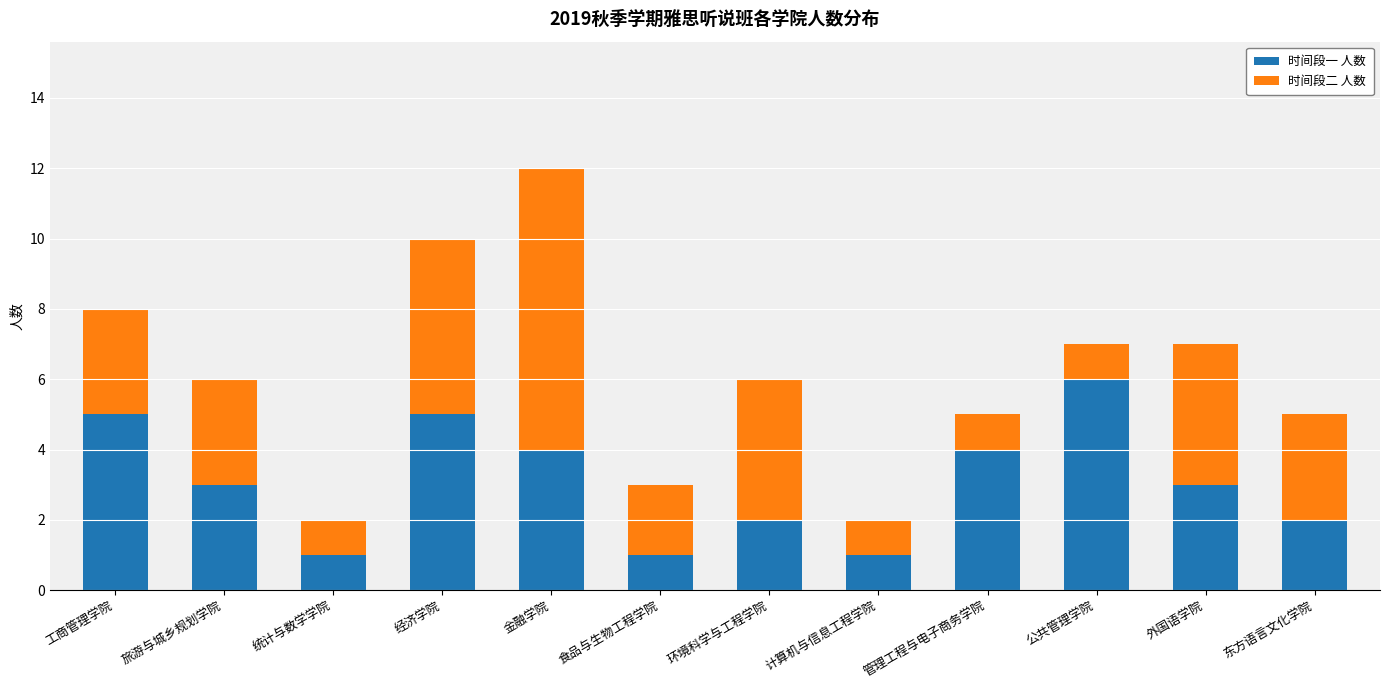

How many series are shown in this chart?

2